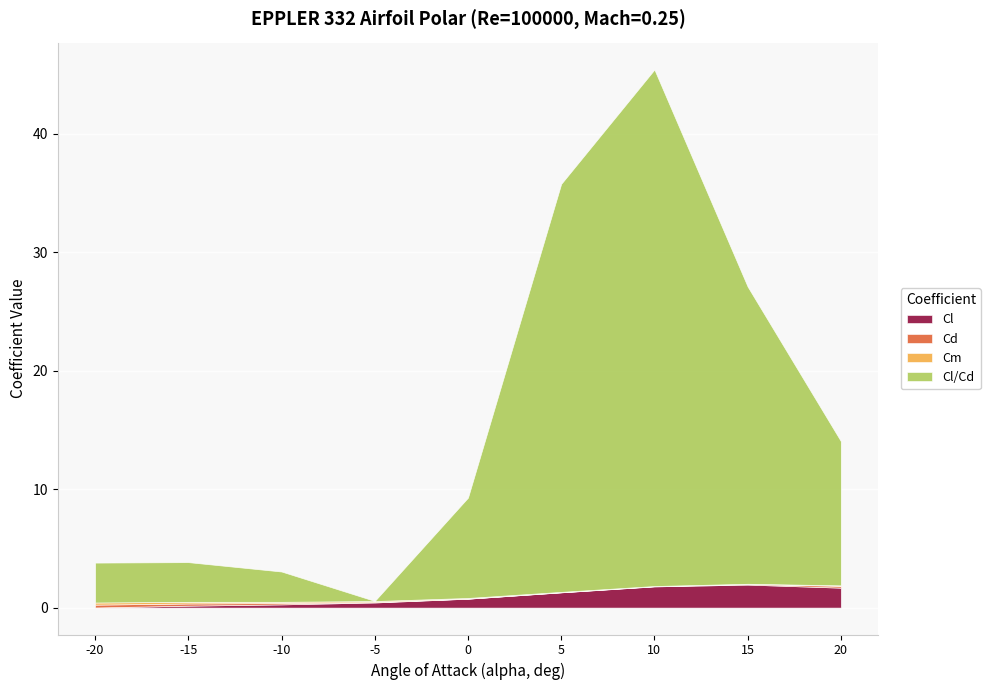

True or false: Cl has a value of 0.0 at -20.

True